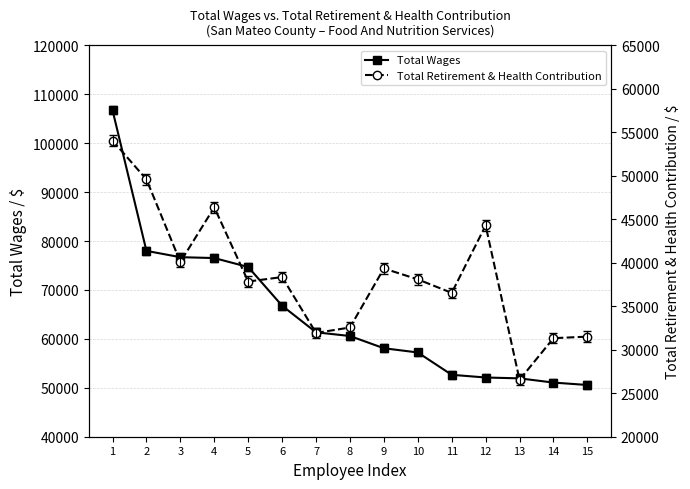

True or false: Total Retirement & Health Contribution has a value of 32561 at 8.

True